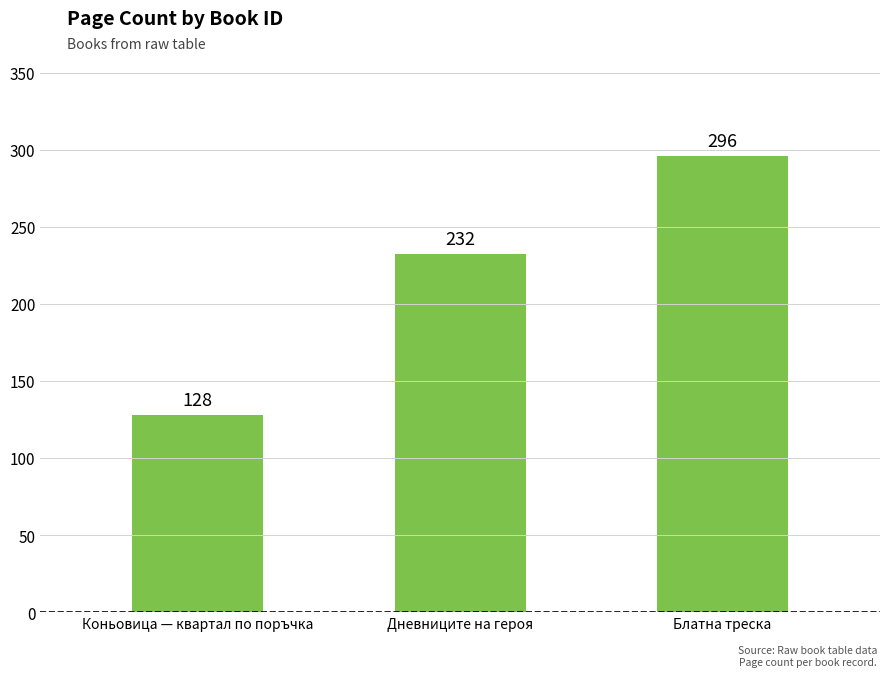

Reading right to left, list all the values displayed in this chart.

Блатна треска=296	Дневниците на героя=232	Коньовица — квартал по поръчка=128